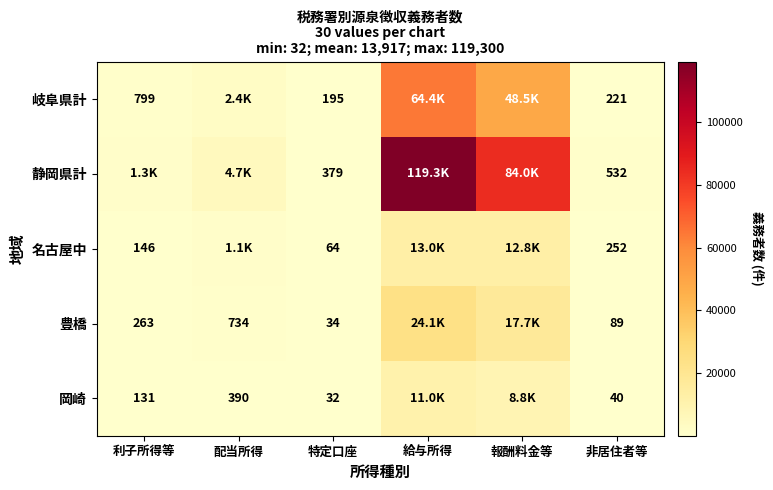

True or false: 名古屋中 has a value of 56 at 非居住者等.

False